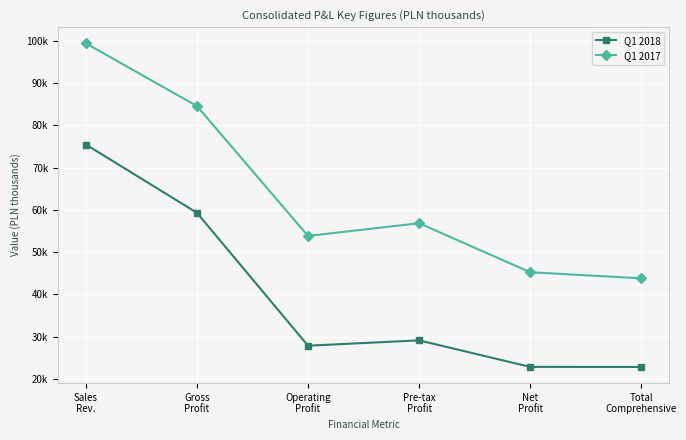

At which label does Q1 2017 reach its peak?

Sales
Rev.